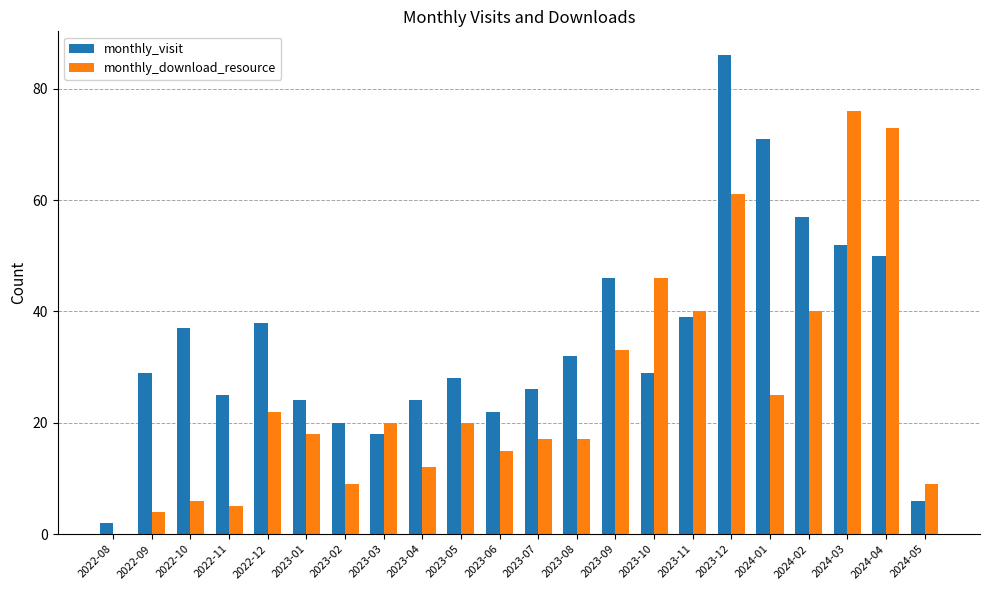

How many data points does each series have?

22